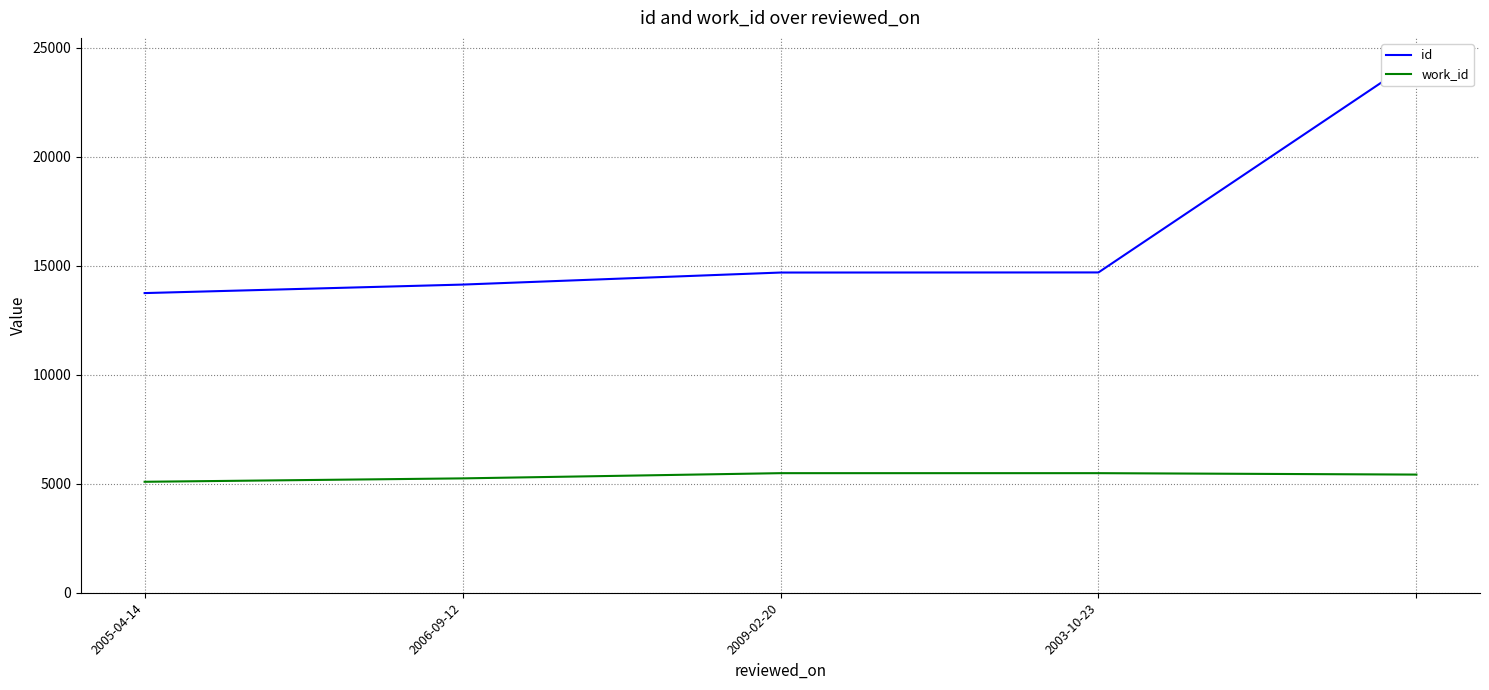

Reading left to right, what are all the values shown in this chart?

id: 13740	14130	14682	14687	24472
work_id: 5088	5244	5483	5483	5418